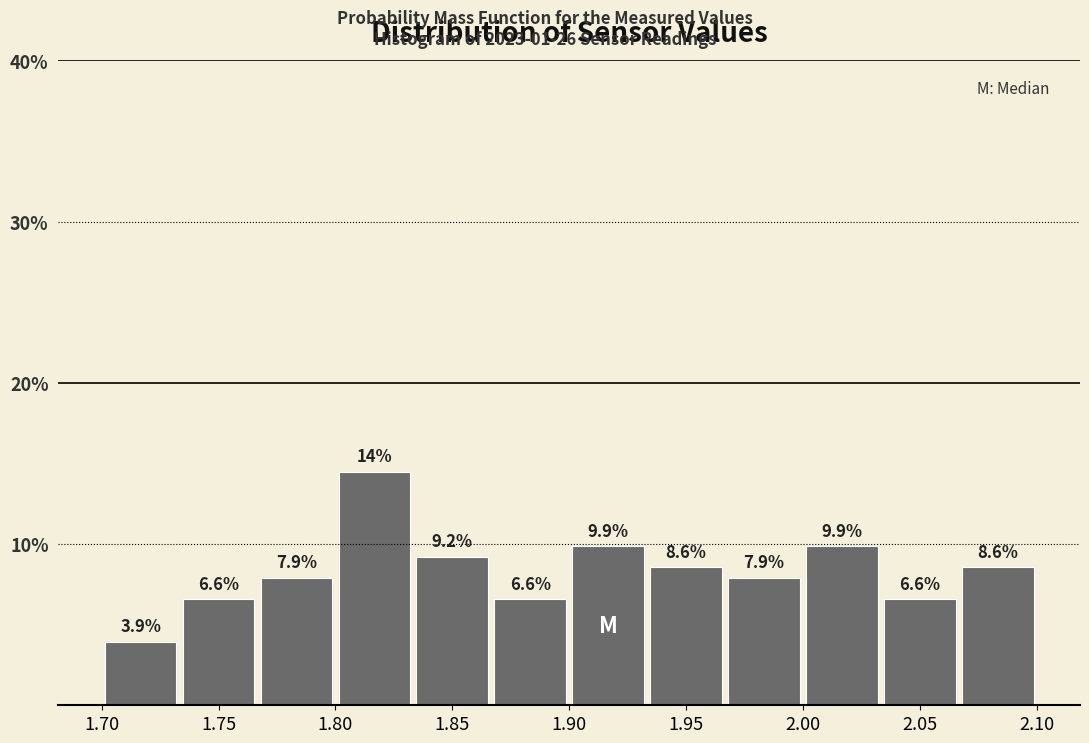

Which range on the x-axis has the tallest bar?

1.800 to 1.835